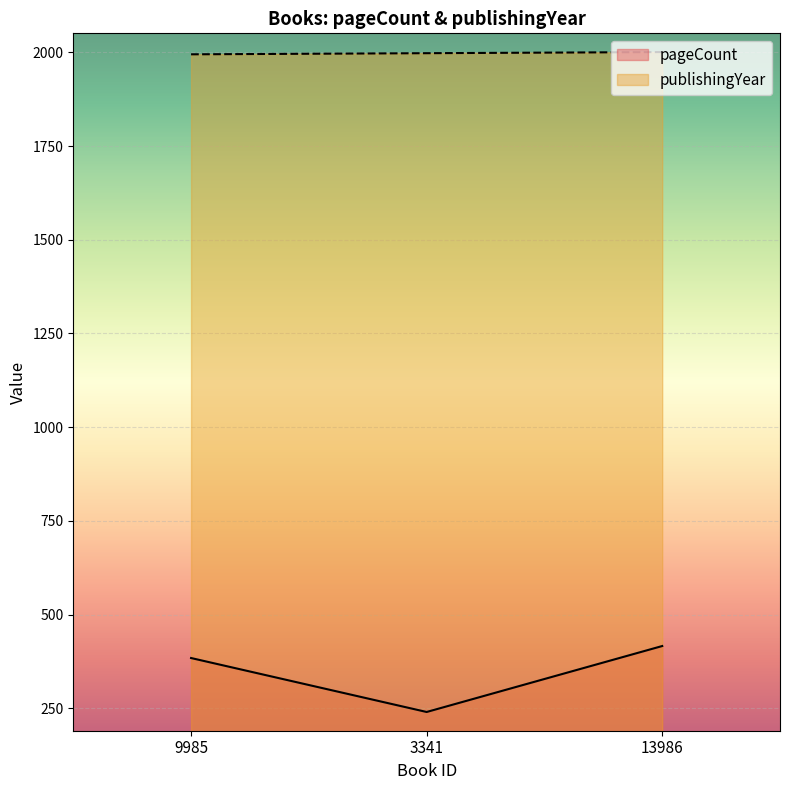

Which label corresponds to the smallest value in the chart?

3341